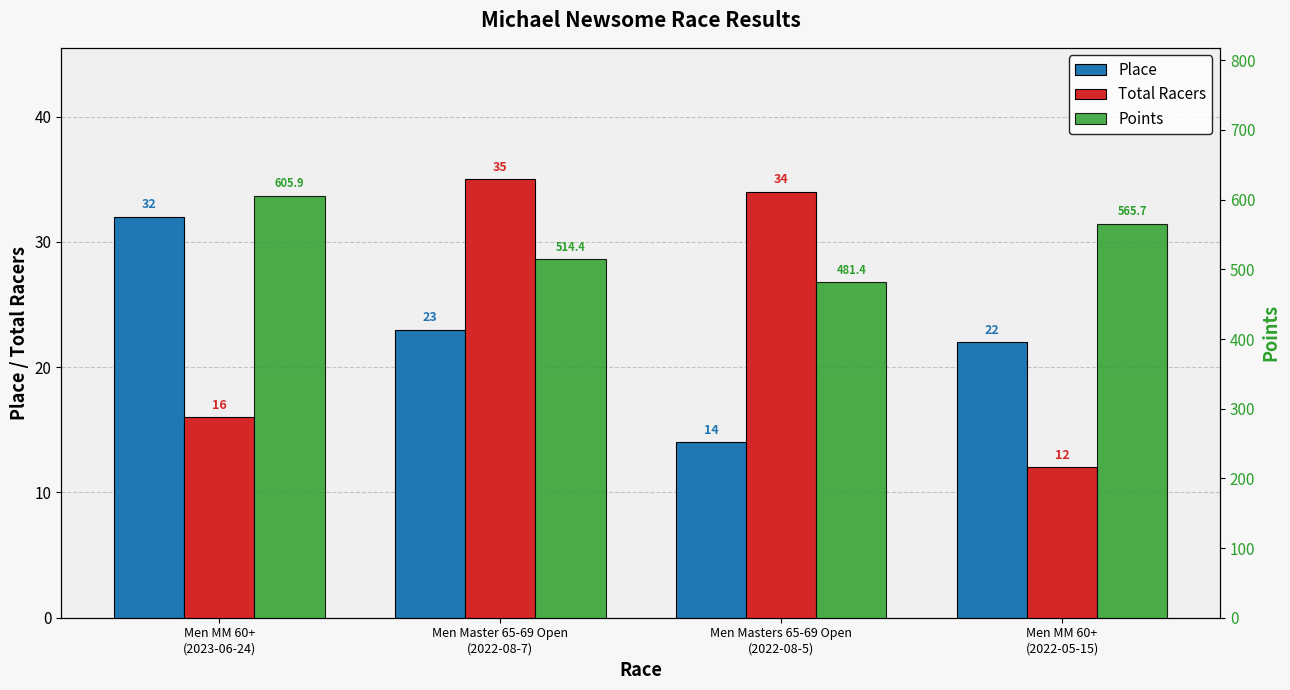

Which has a higher value, Men Master 65-69 Open
(2022-08-7) or Men MM 60+
(2022-05-15)?

Men Master 65-69 Open
(2022-08-7)